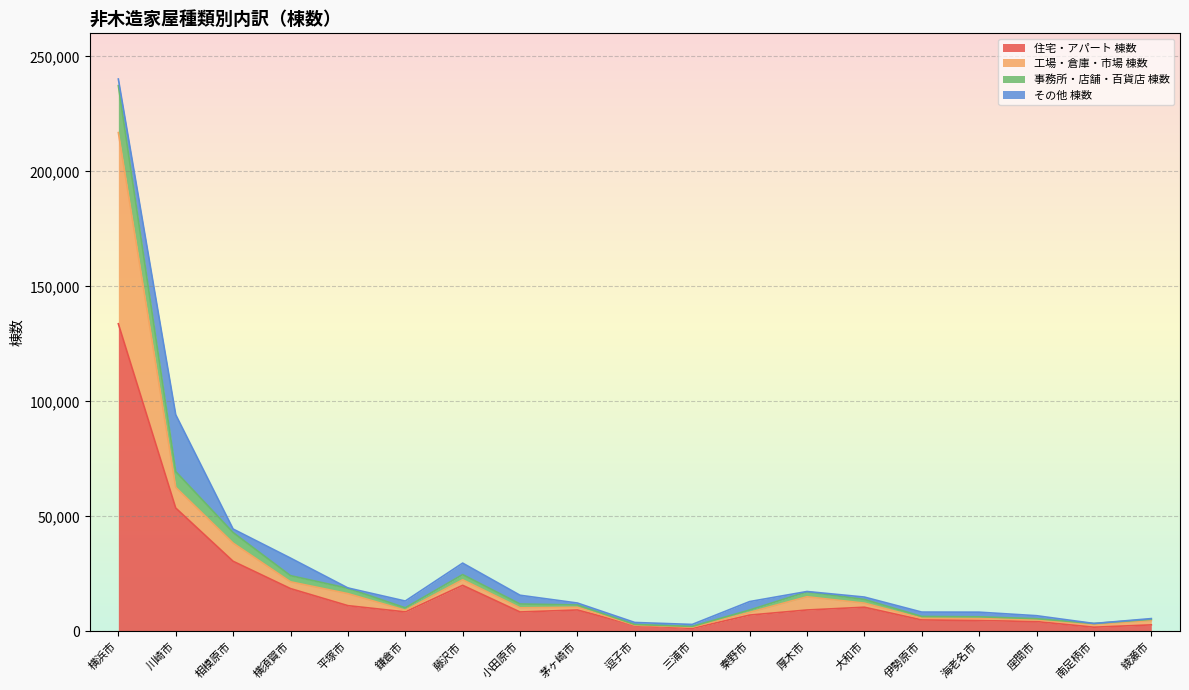

Is the value of 住宅・アパート 棟数 at 海老名市 greater than the value of 工場・倉庫・市場 棟数 at 川崎市?

No